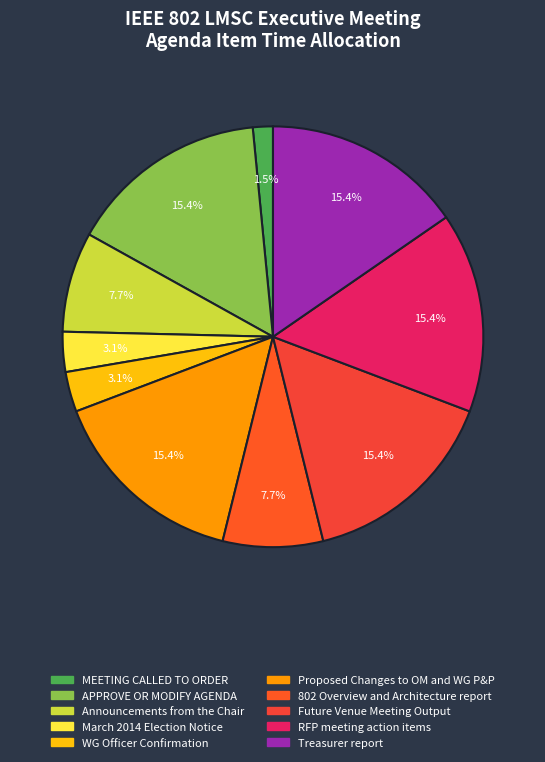

Is the sum of Proposed Changes to OM and WG P&P and 802 Overview and Architecture report greater than half?

No